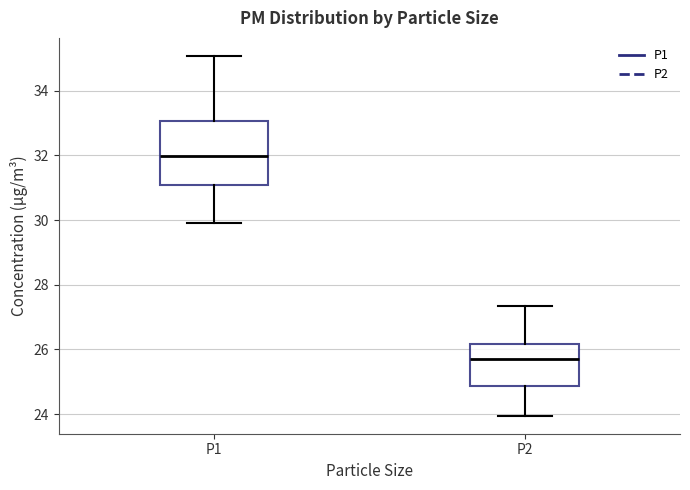

Where does the upper whisker of the box for P2 end on the y-axis? The values are not printed on the chart, so give them approximately, as read against the axis.

27.4